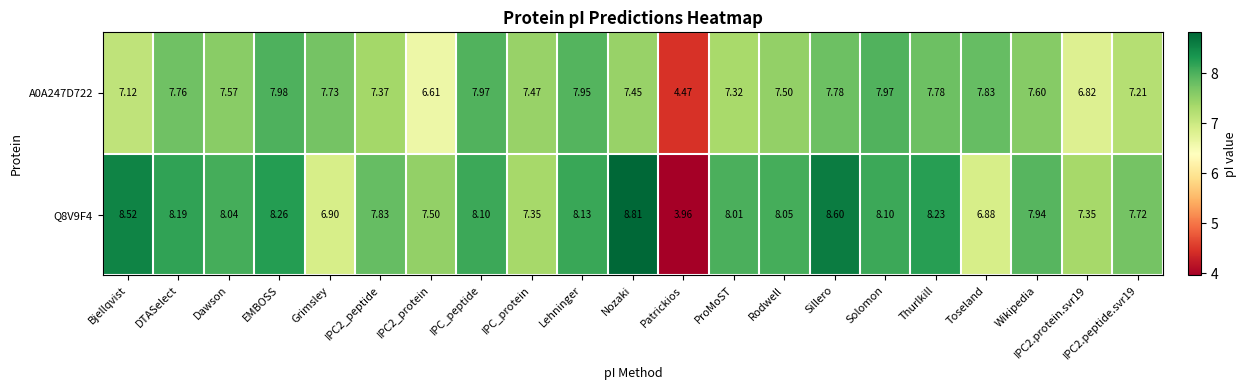

Which series has the largest total across all categories?

Q8V9F4